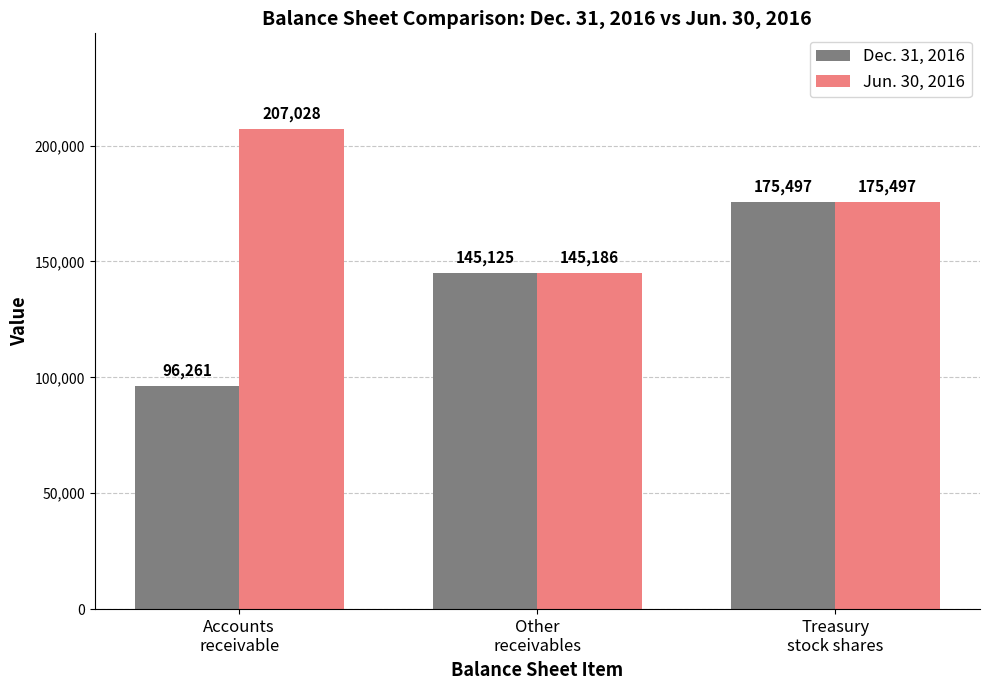

How many bars are there in each group?

2